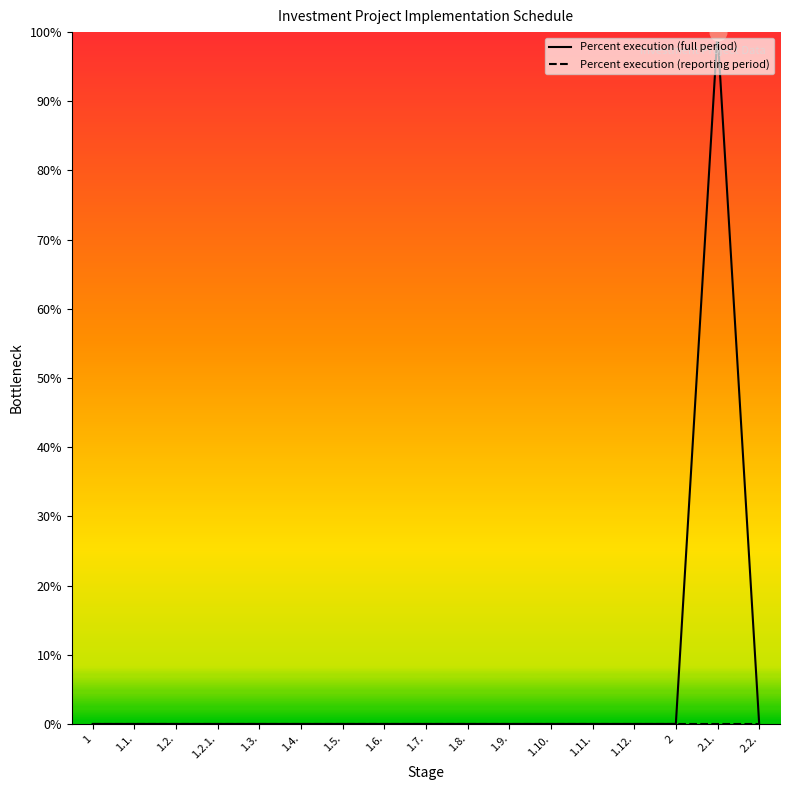

Is it true that Percent execution (full period) equals 33 at 1.4.?

False